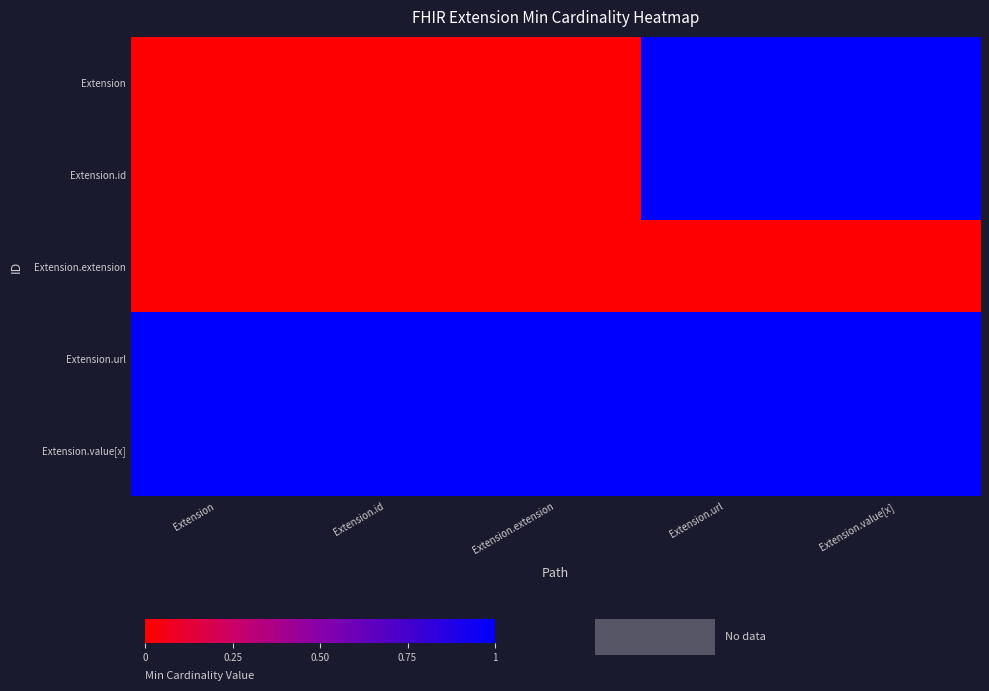

Reading left to right, extract all data points from this chart.

Extension: Extension=0	Extension.id=0	Extension.extension=0	Extension.url=1	Extension.value[x]=1
Extension.id: Extension=0	Extension.id=0	Extension.extension=0	Extension.url=1	Extension.value[x]=1
Extension.extension: Extension=0	Extension.id=0	Extension.extension=0	Extension.url=0	Extension.value[x]=0
Extension.url: Extension=1	Extension.id=1	Extension.extension=1	Extension.url=1	Extension.value[x]=1
Extension.value[x]: Extension=1	Extension.id=1	Extension.extension=1	Extension.url=1	Extension.value[x]=1